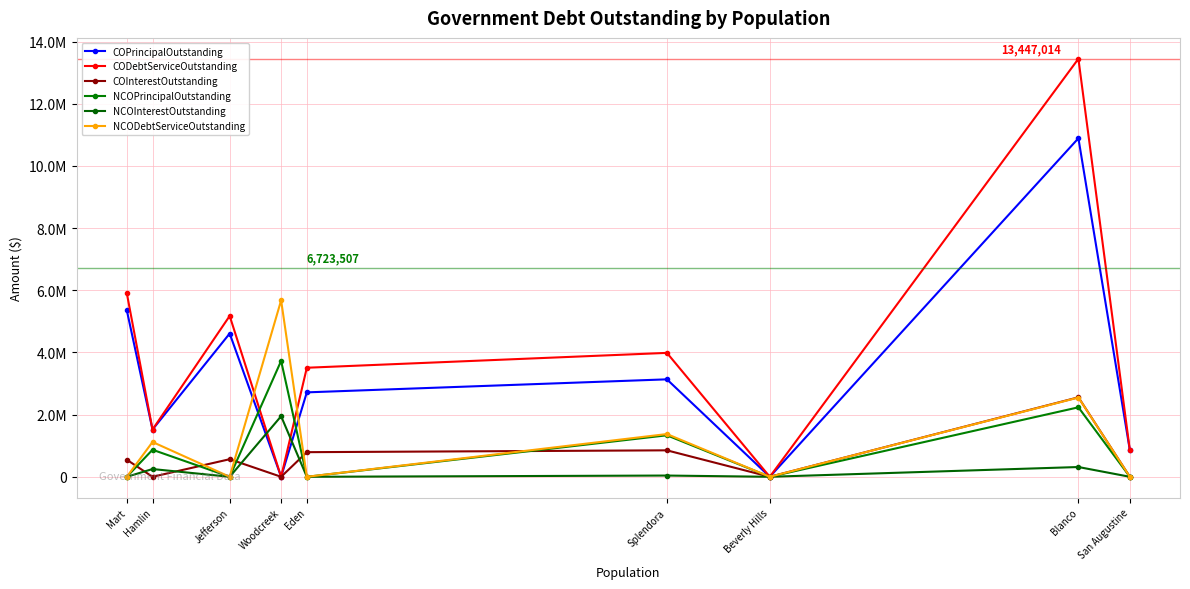

What are all the series names shown in the legend?

COPrincipalOutstanding, CODebtServiceOutstanding, COInterestOutstanding, NCOPrincipalOutstanding, NCOInterestOutstanding, NCODebtServiceOutstanding